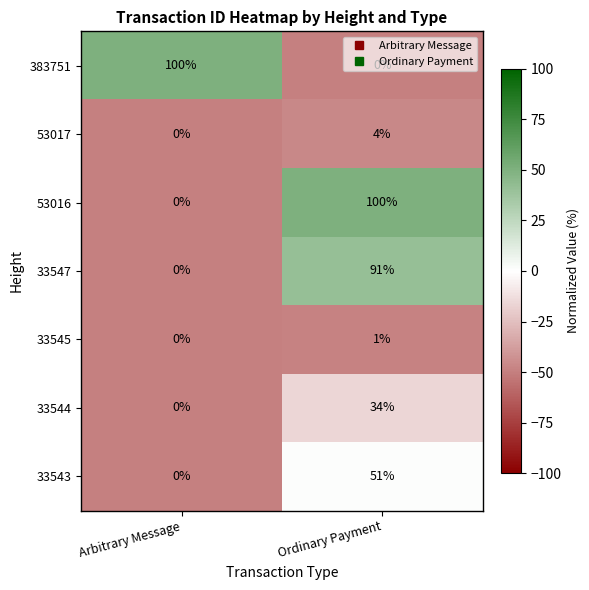

What is the spread (max minus min) of values at Arbitrary Message?

100